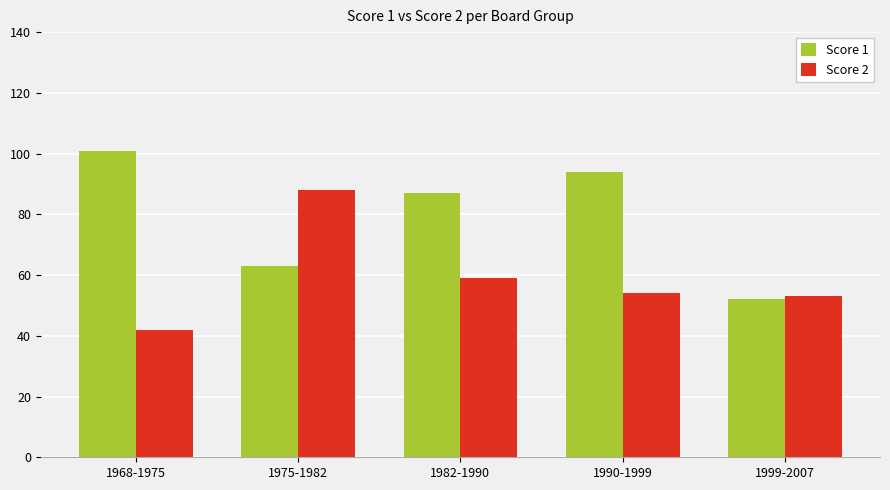

Where is Score 2 nearest to the value 65?

1982-1990